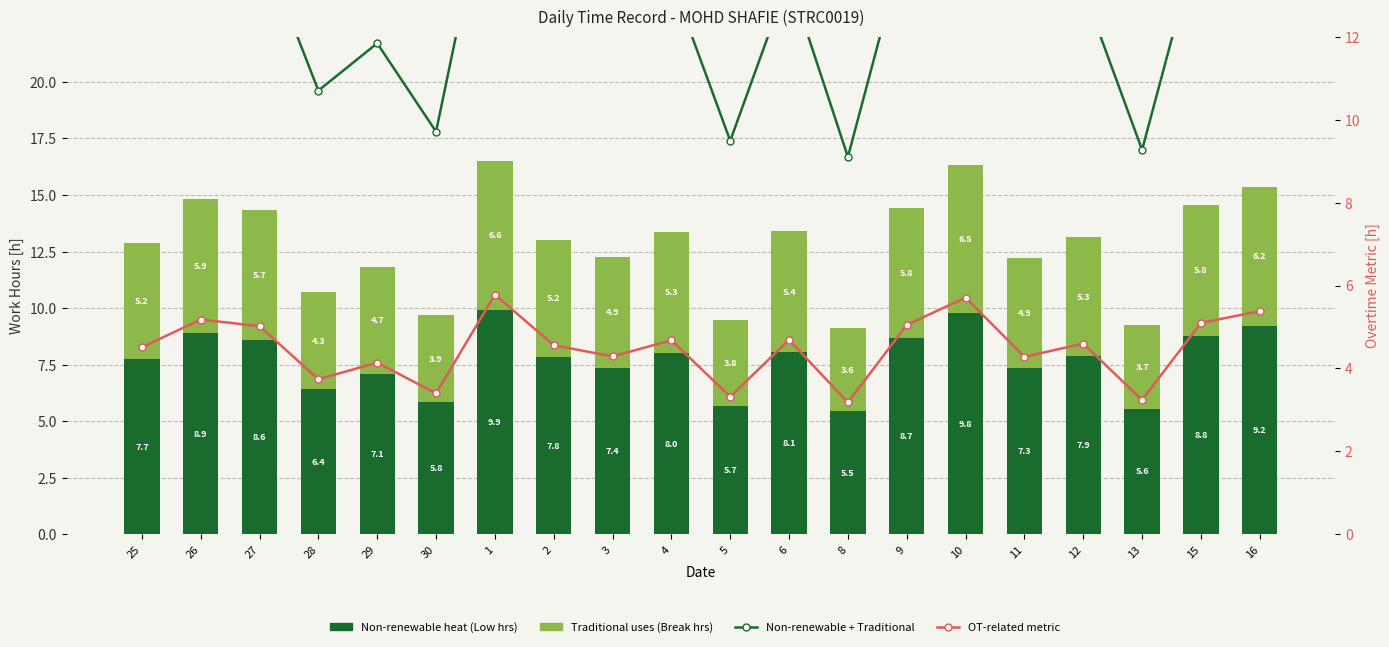

Rank the series by their maximum value, from highest to lowest.

Non-renewable + Traditional, Non-renewable (Low hours), Traditional uses (Break), OT-related metric